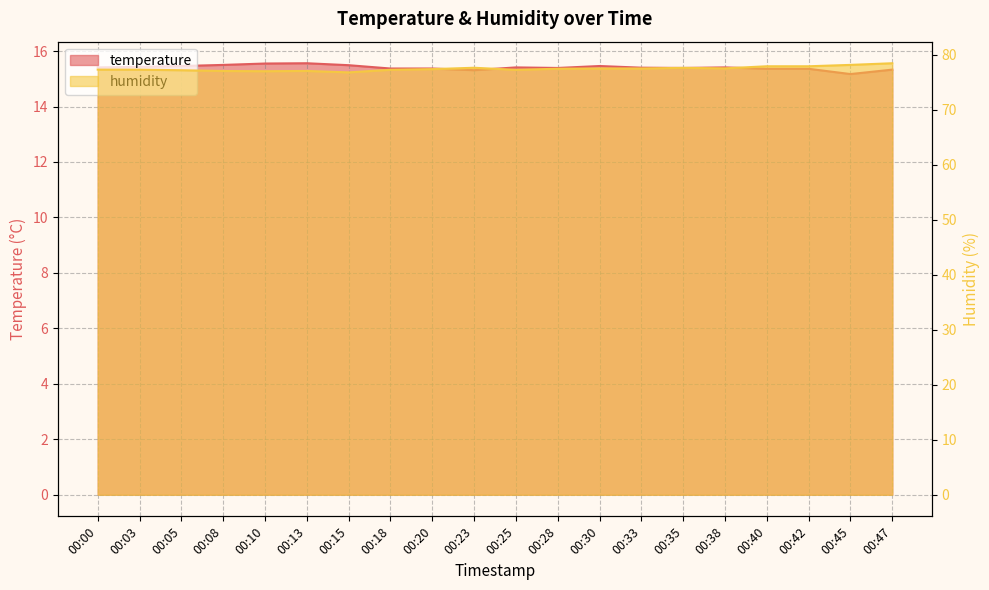

What is the value of the temperature point at the 7th from the left?

15.5